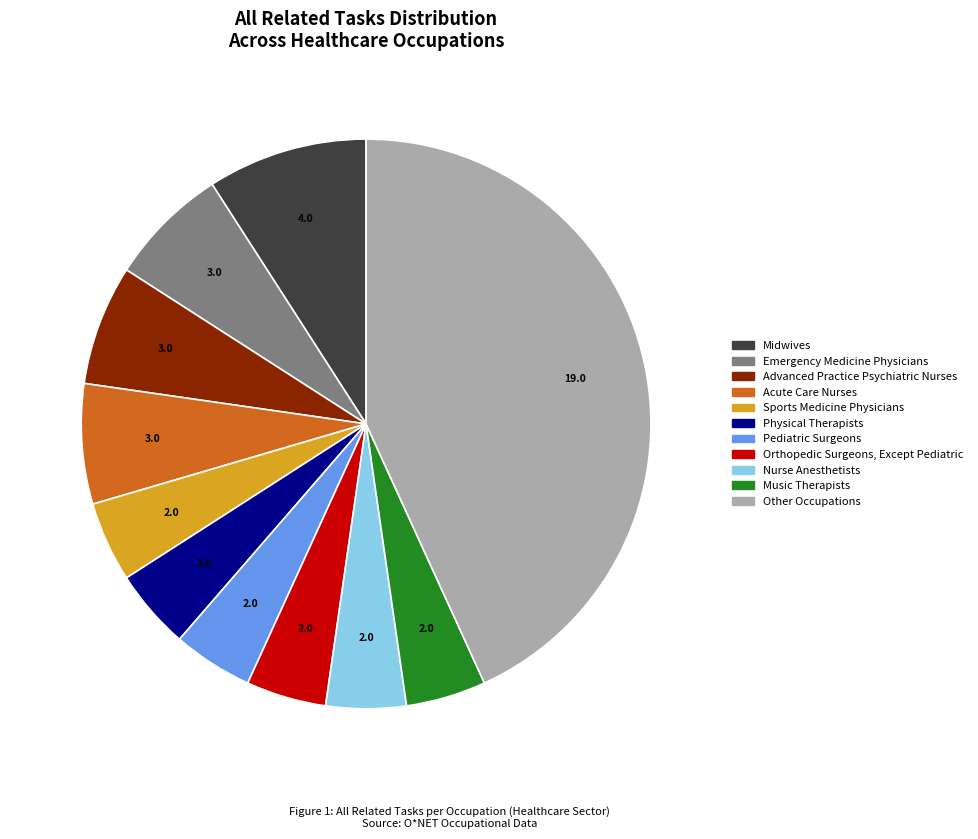

How many segments does this pie chart have?

11